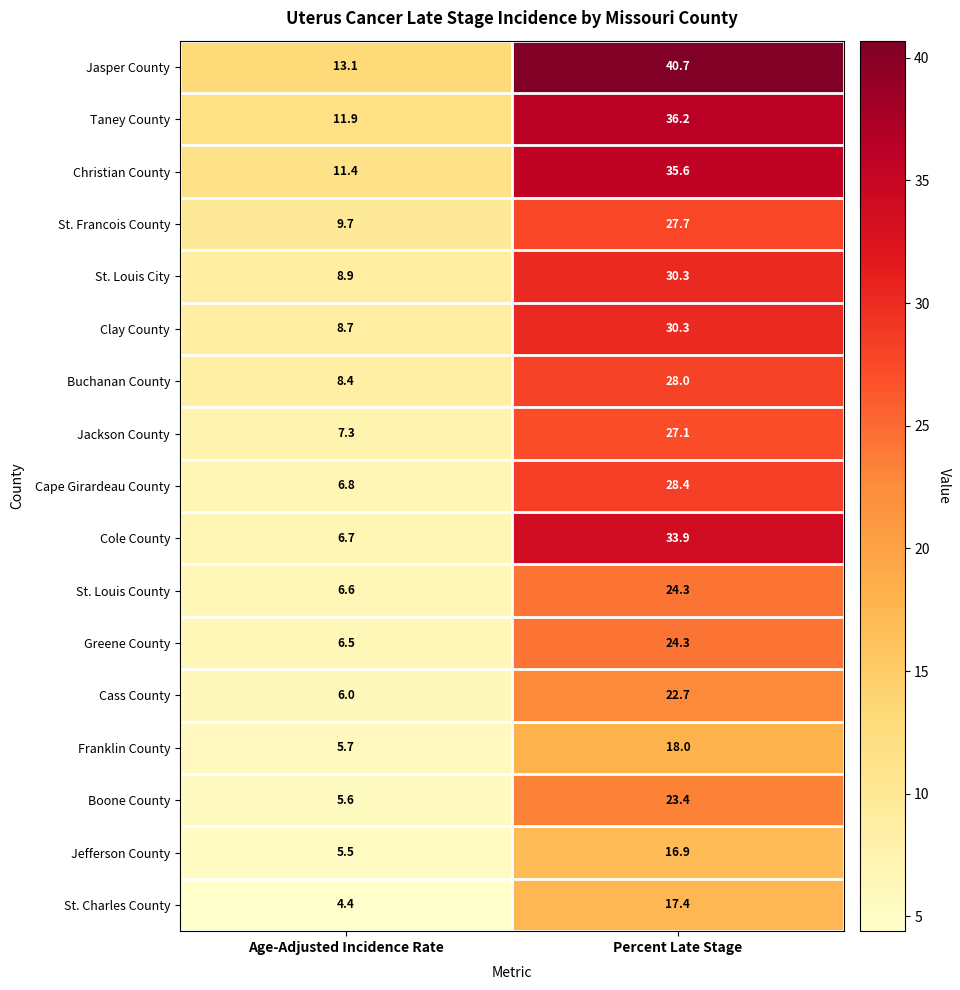

What is the maximum value for St. Francois County?

27.7